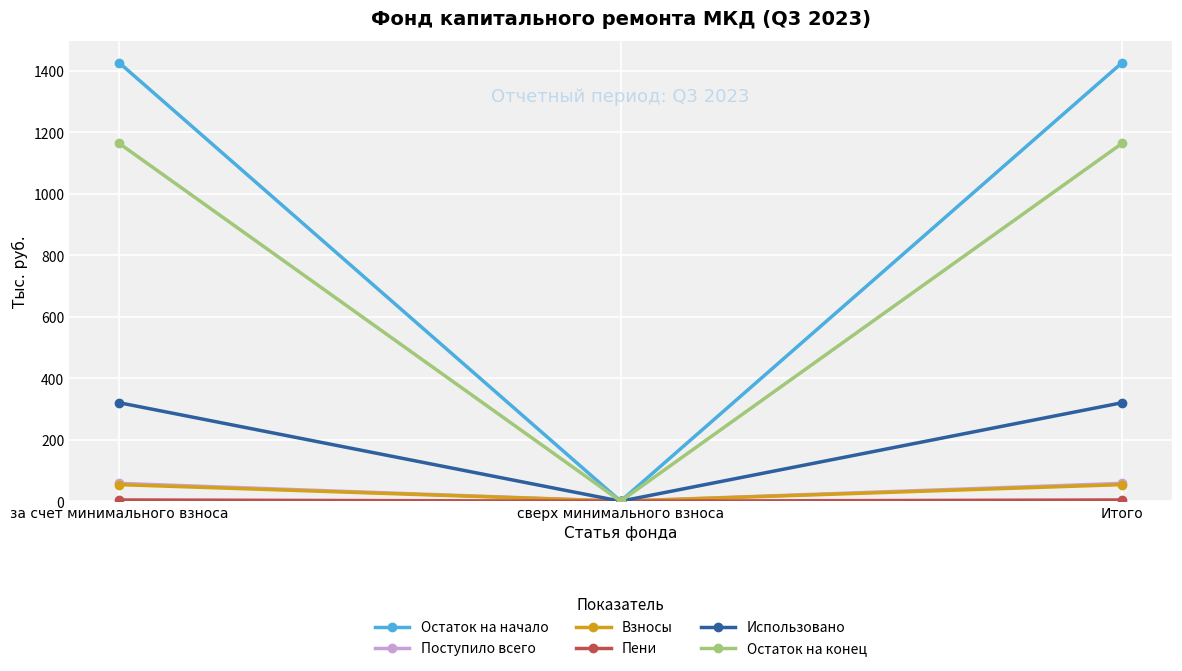

How many values in the Остаток на конец series exceed 1164?

2